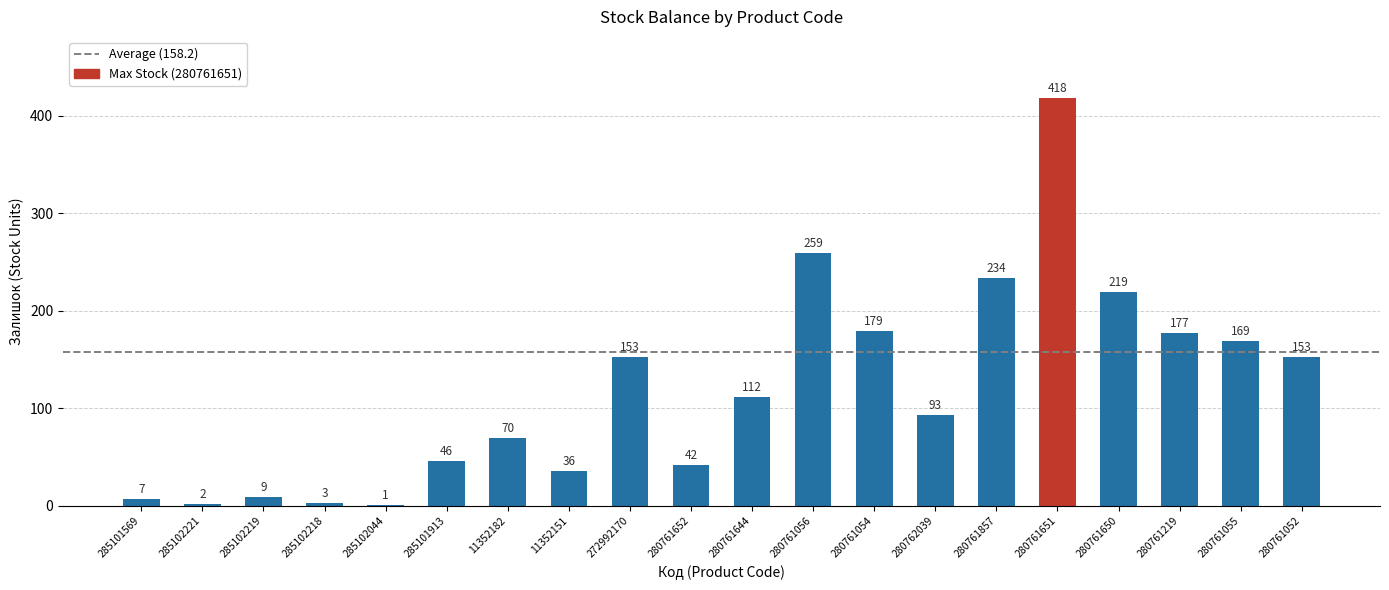

Is it true that the value at 280762039 is 137?

False